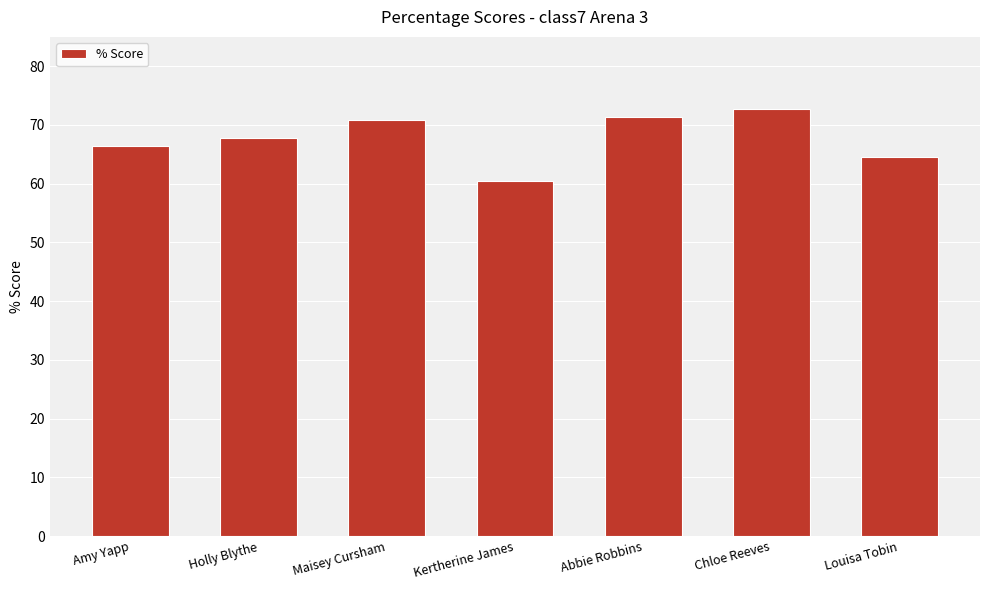

How many data points are less than 67?

3